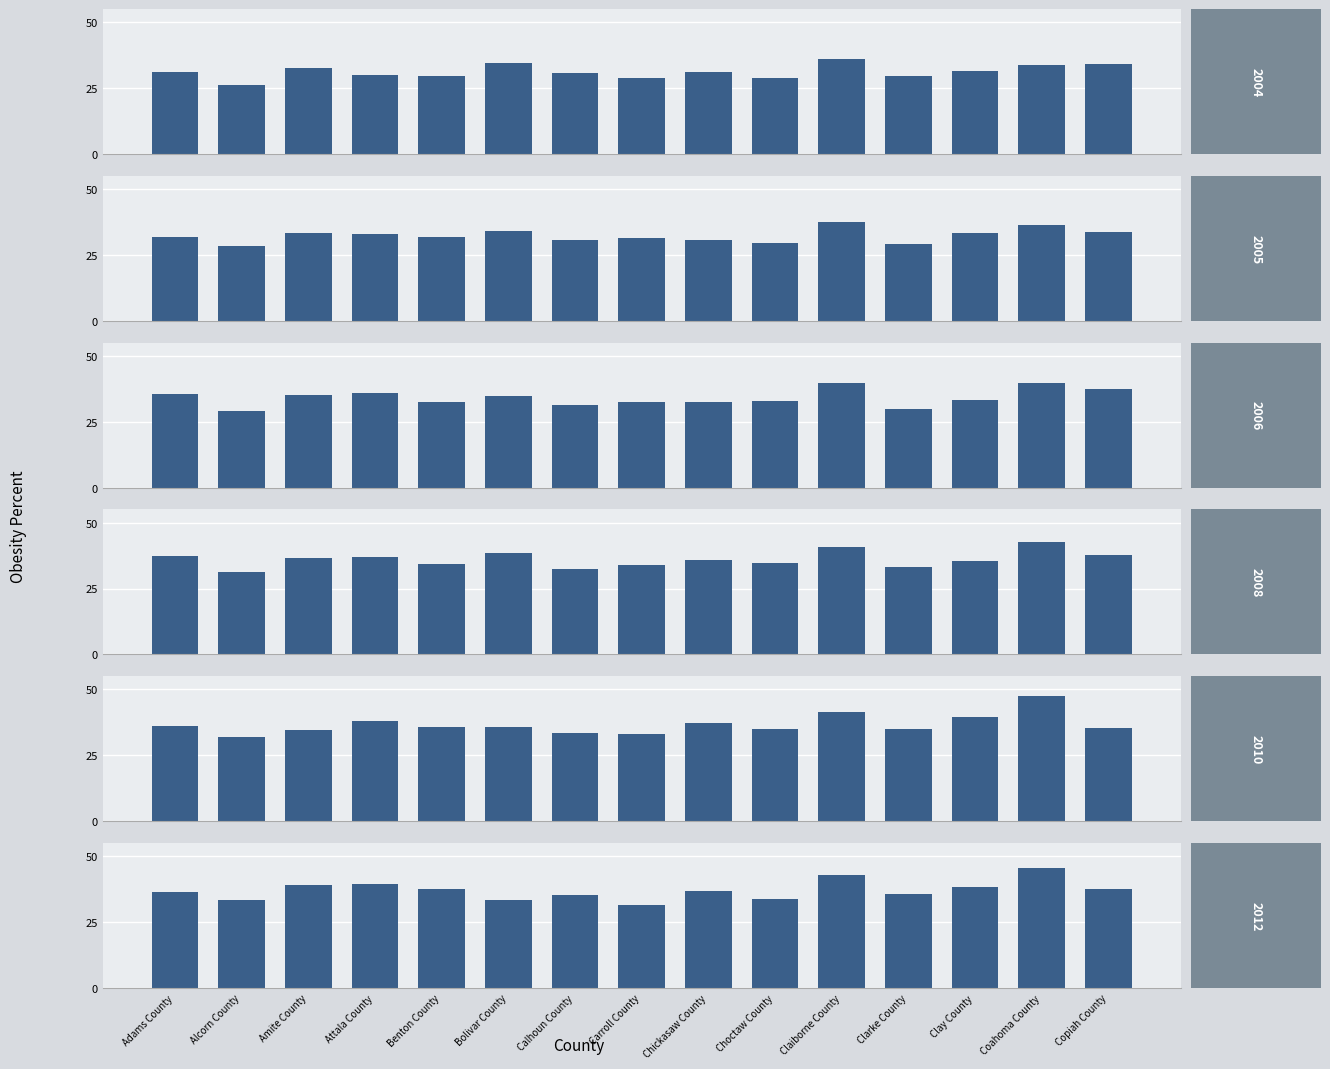

What are all the series names shown in the legend?

2004, 2005, 2006, 2008, 2010, 2012